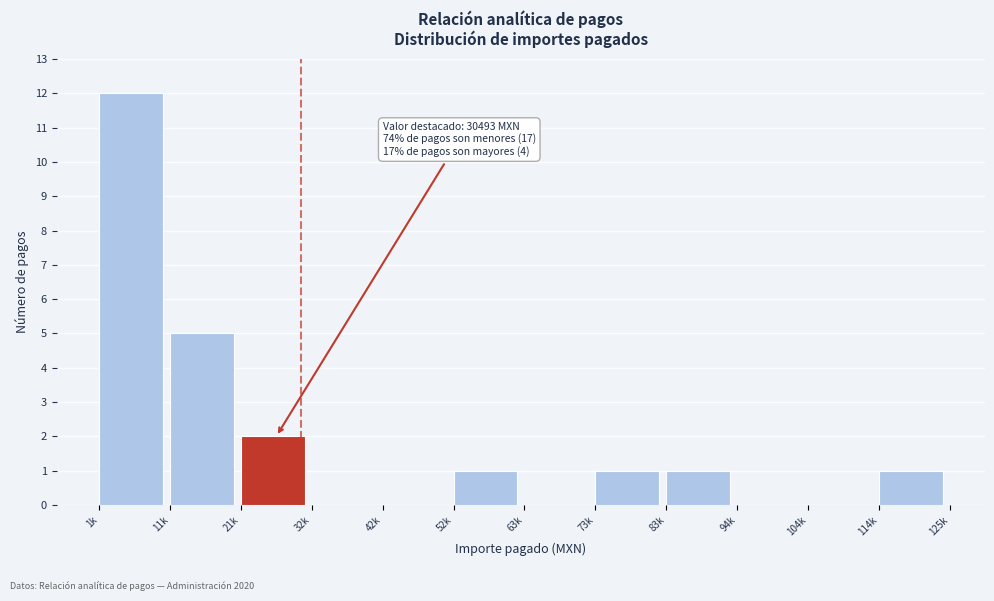

Reading left to right, extract all data points from this chart.

1k=12	11k=5	21k=2	32k=0	42k=0	52k=1	63k=0	73k=1	83k=1	94k=0	104k=0	114k=1